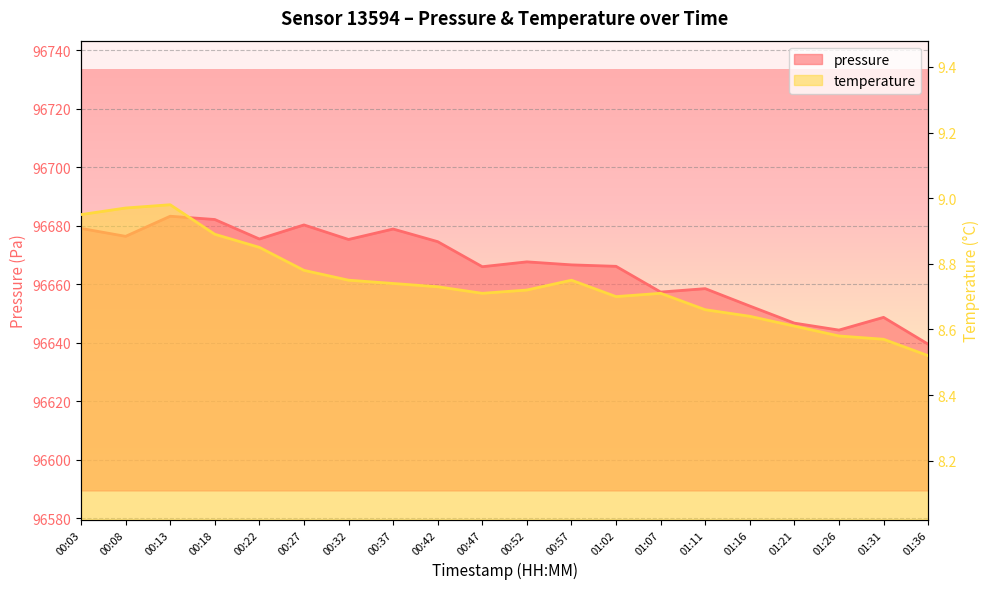

In pressure, how many points are higher than both neighbors (excluding endpoints)?

6